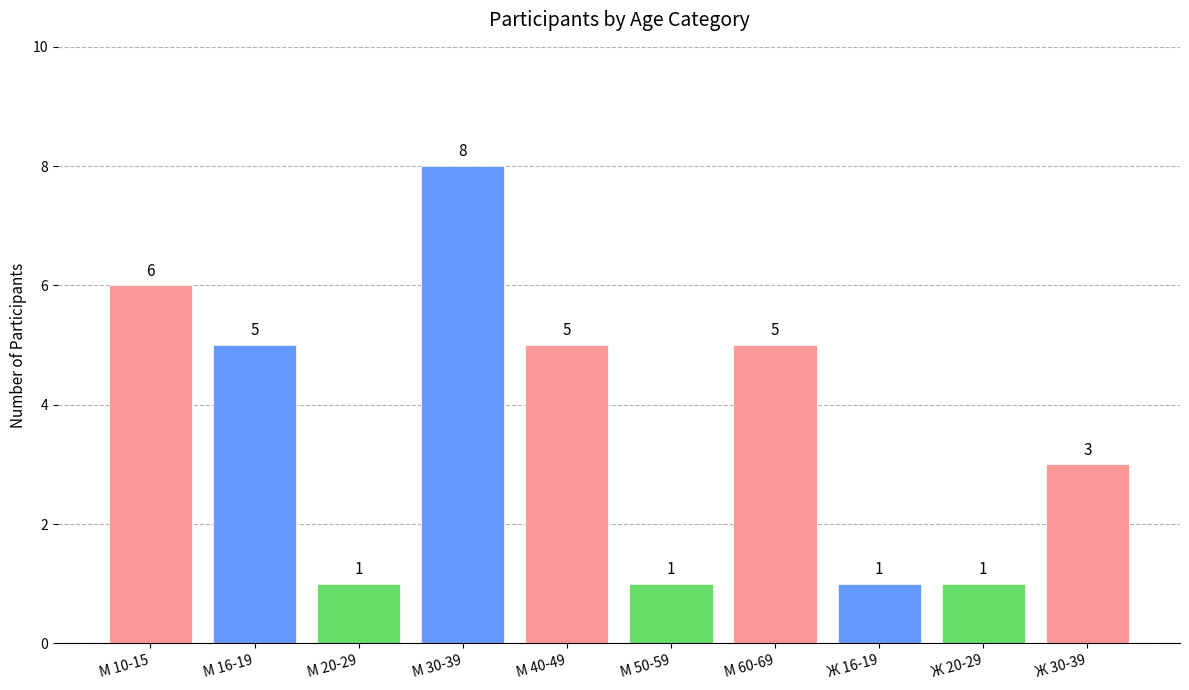

What is the sum of all values?

36